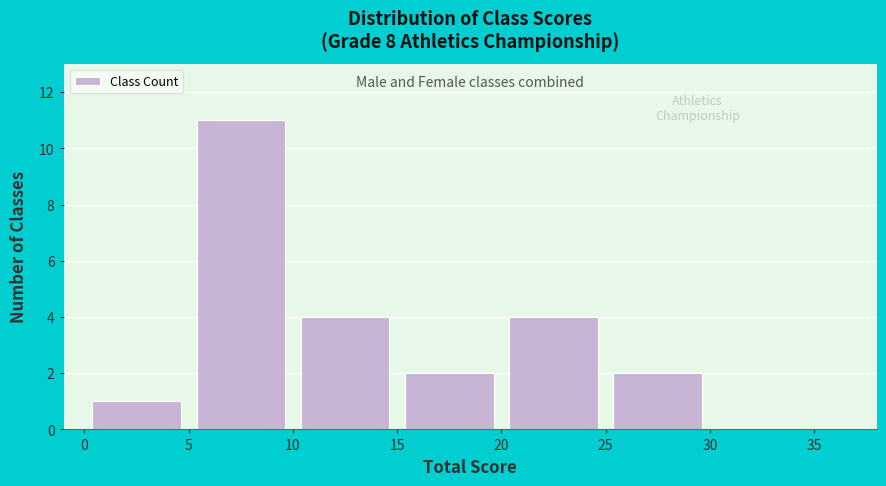

Over which range of the x-axis is the bar tallest?

5 to 10